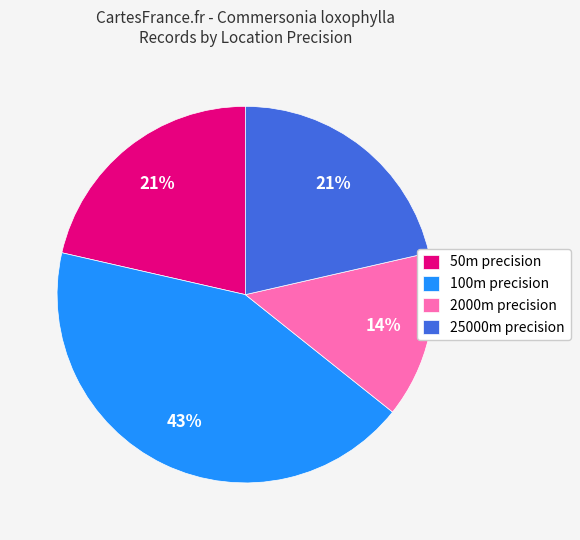

Do 100m precision and 25000m precision together represent more than half of the pie?

Yes